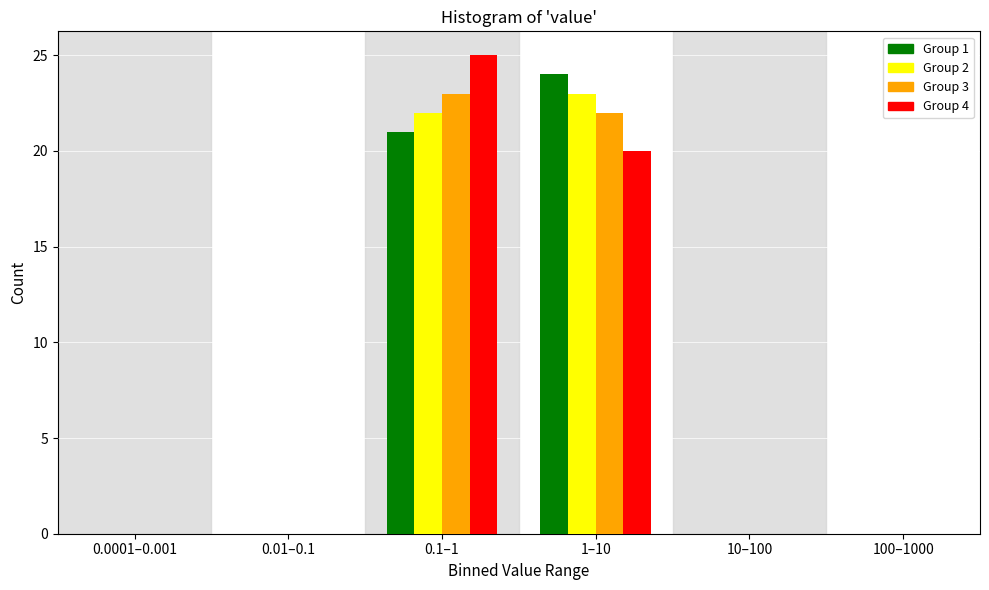

Reading left to right, what are all the values shown in this chart?

Group 1: 0.0001–0.001=0	0.01–0.1=0	0.1–1=21	1–10=24	10–100=0	100–1000=0
Group 2: 0.0001–0.001=0	0.01–0.1=0	0.1–1=22	1–10=23	10–100=0	100–1000=0
Group 3: 0.0001–0.001=0	0.01–0.1=0	0.1–1=23	1–10=22	10–100=0	100–1000=0
Group 4: 0.0001–0.001=0	0.01–0.1=0	0.1–1=25	1–10=20	10–100=0	100–1000=0